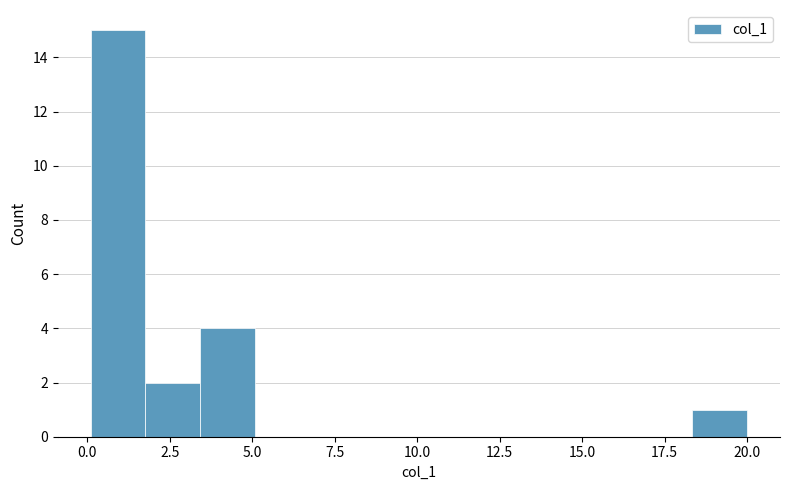

Read against the x-axis, roughly where is the centre of the tallest bar?

1.0